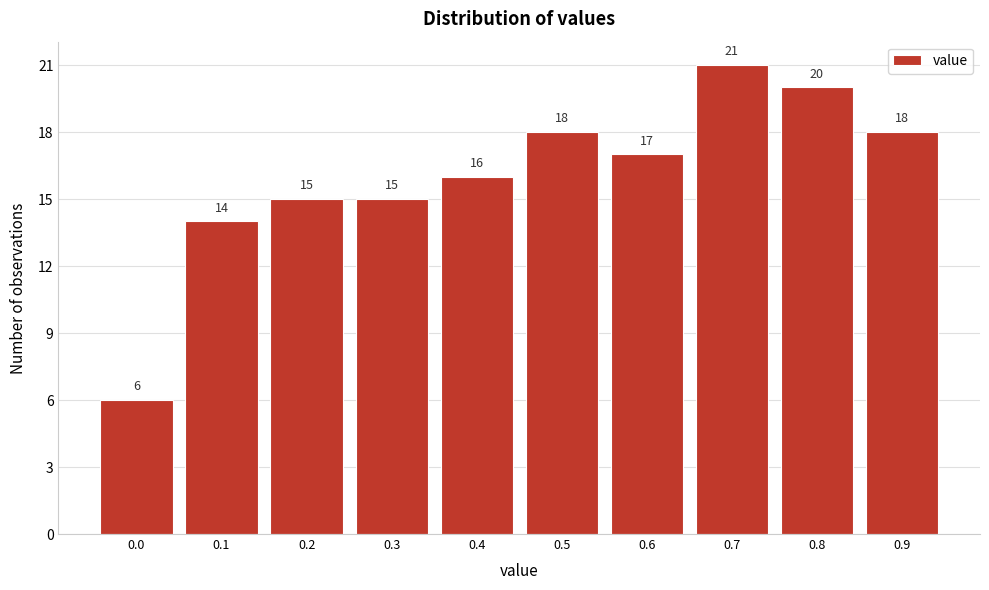

Reading right to left, transcribe all the data shown in this chart.

18	20	21	17	18	16	15	15	14	6